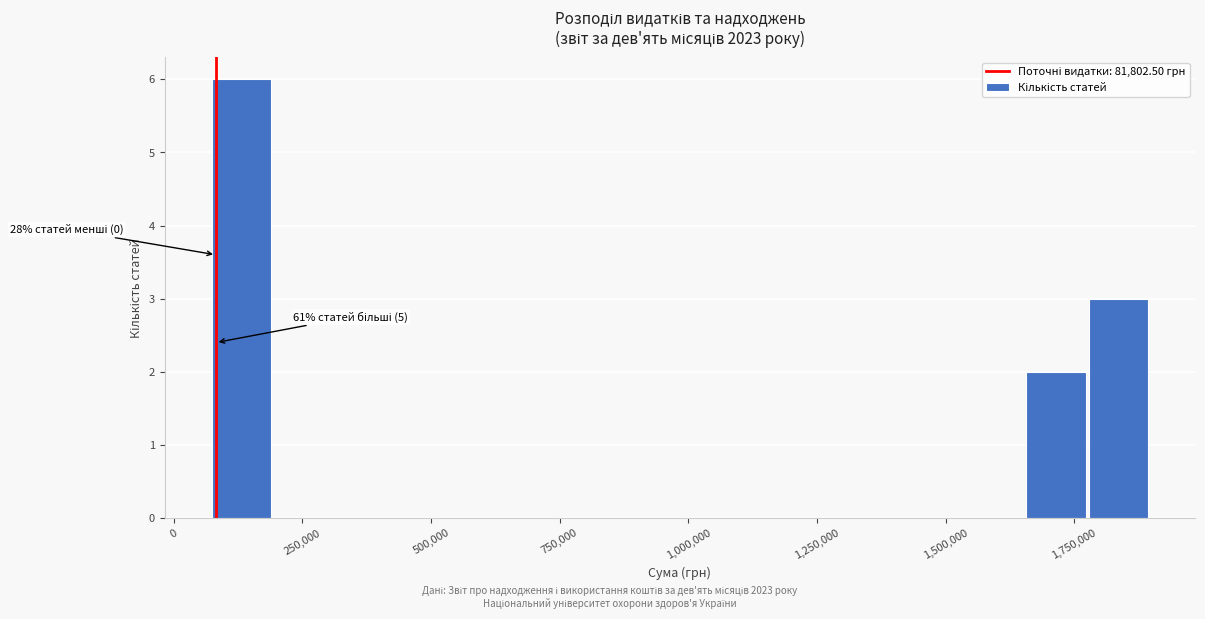

Around what value on the x-axis is the tallest bar? Give the approximate position of its centre, as read against the axis.

150000